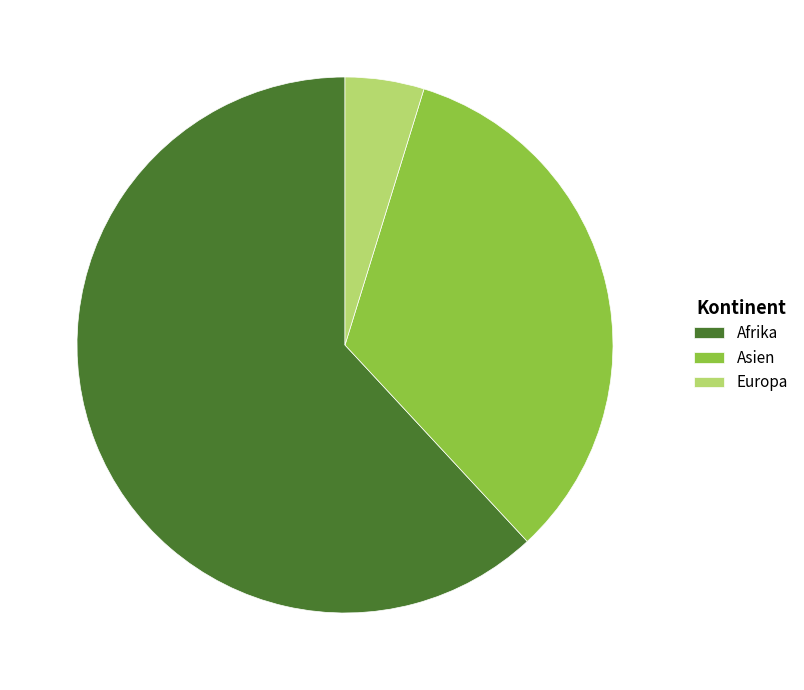

Which slice is the largest?

Afrika